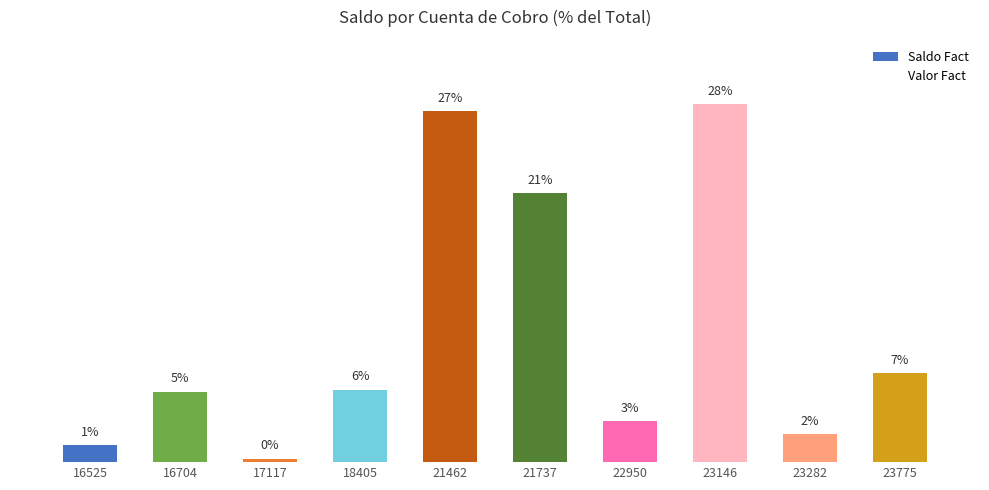

Are the bars horizontal?

No